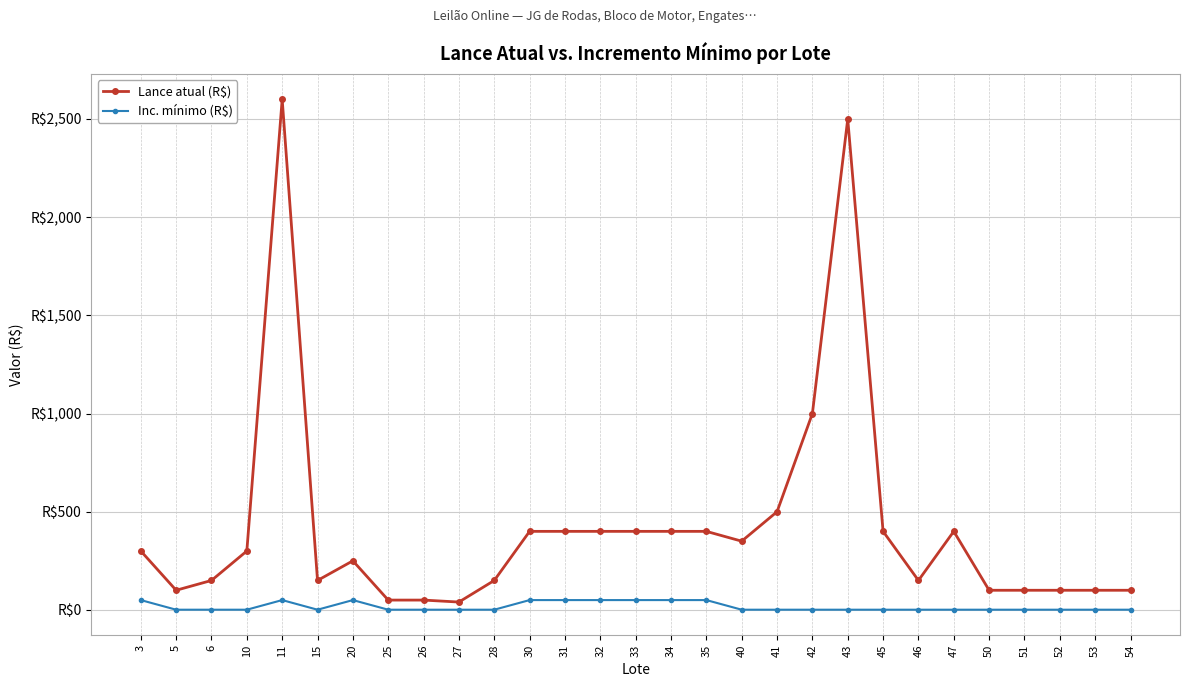

Is this an area chart (filled region under the line)?

No